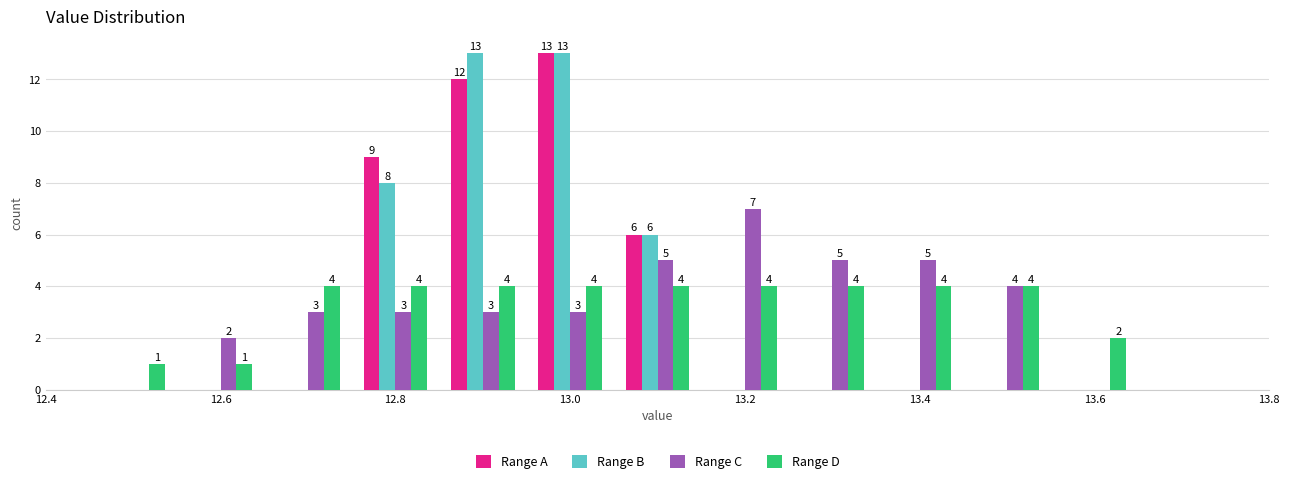

In the Range C series, which range on the x-axis has the tallest bar?

13.15 to 13.25